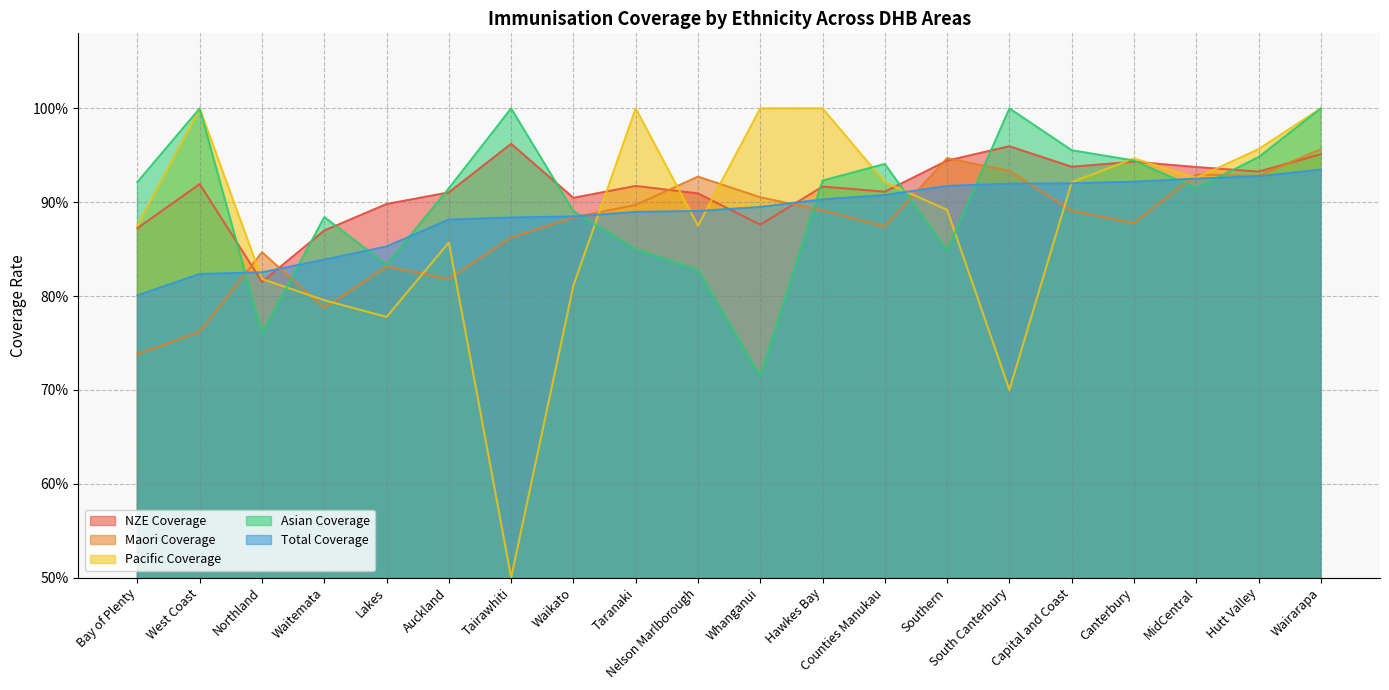

How many Total Coverage values are between 0 and 1?

20